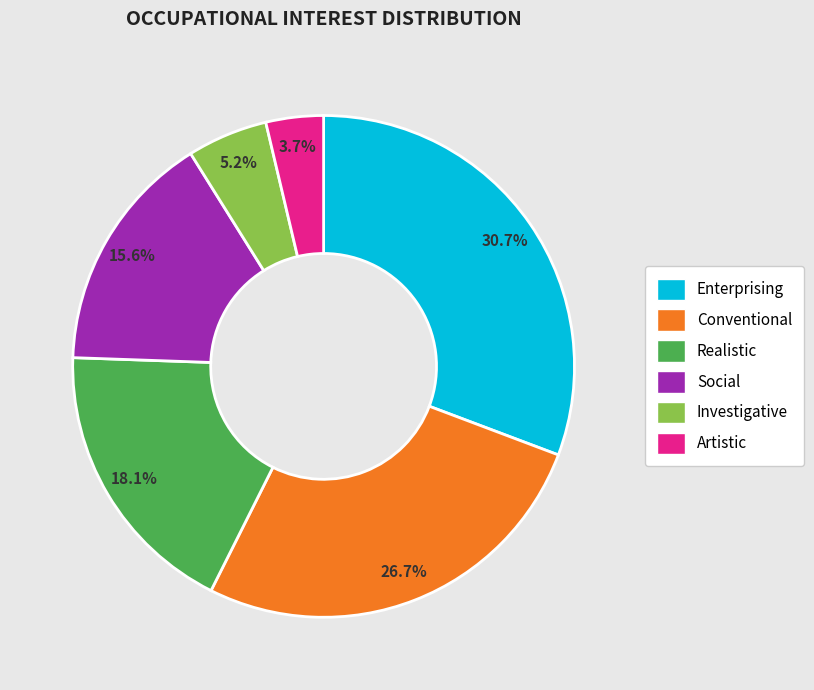

What percentage is NOT represented by Investigative?

94.8%